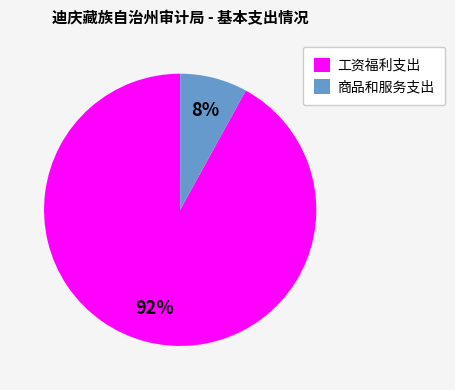

Between 商品和服务支出 and 工资福利支出, which is larger?

工资福利支出